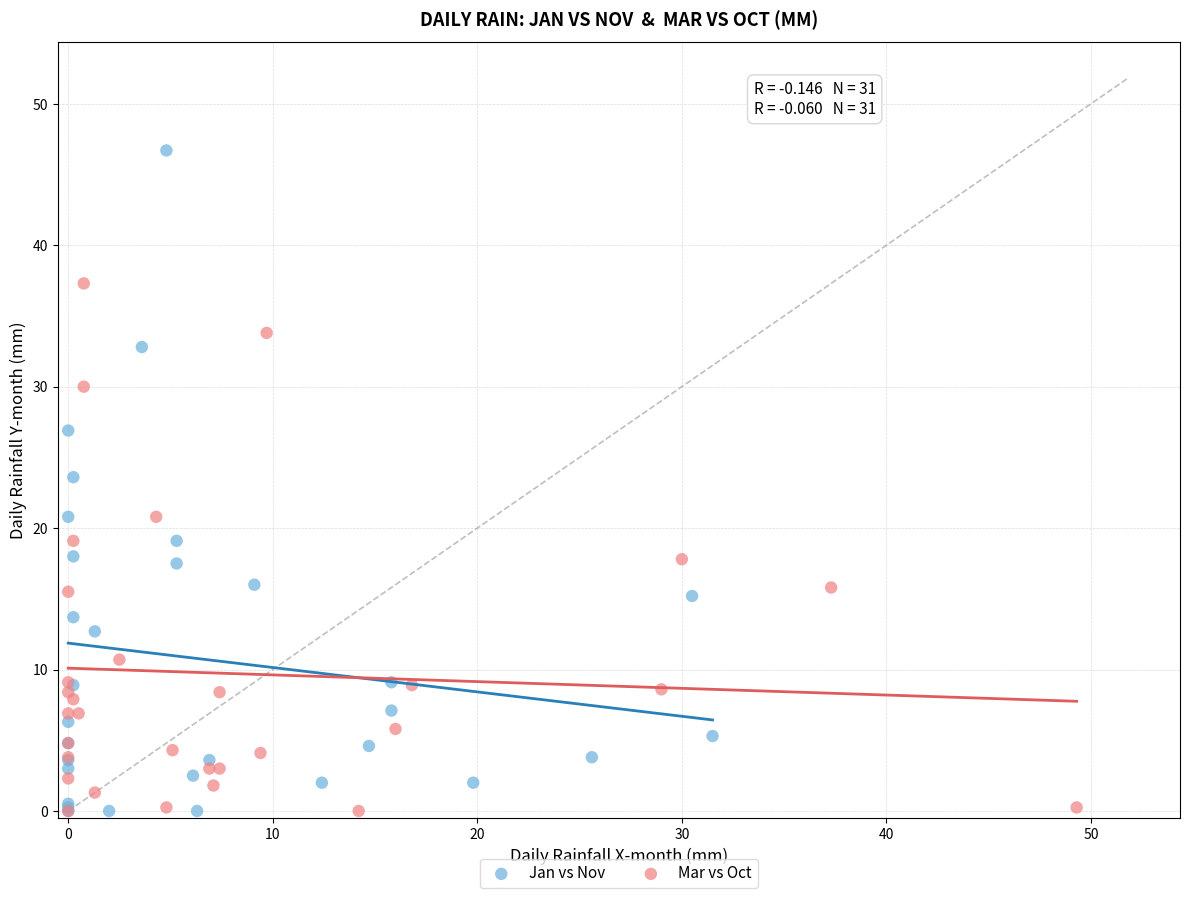

Which series has the widest spread of Y values?

Jan vs Nov